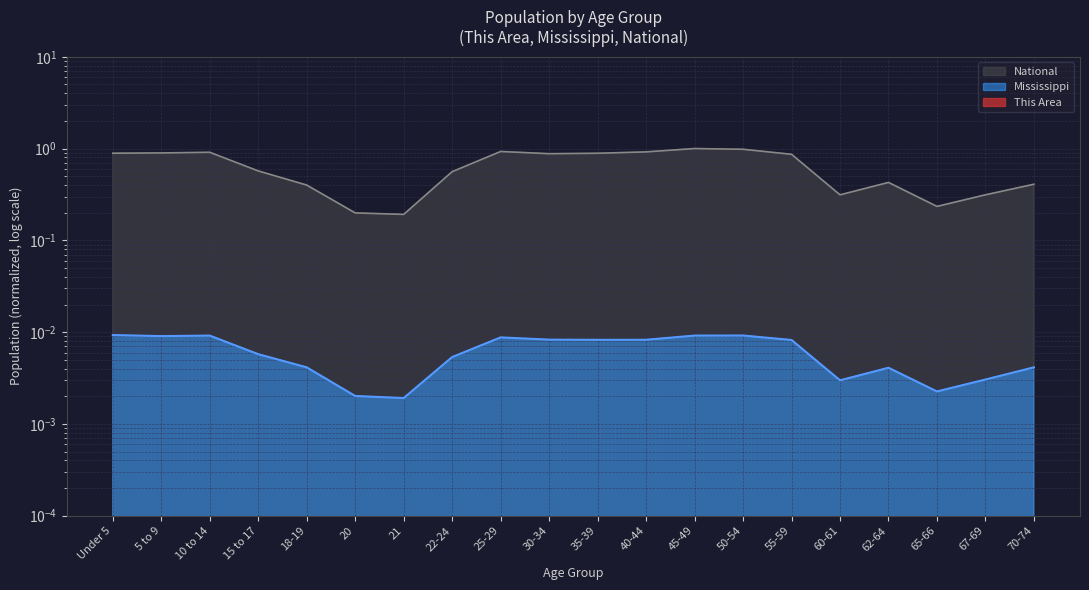

Rank the series at 67-69 from highest to lowest value.

National, Mississippi, This Area